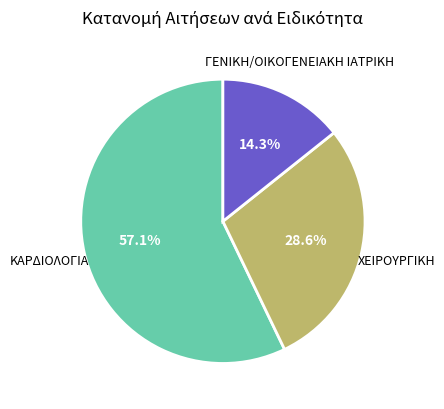

Does any single category account for the majority?

Yes